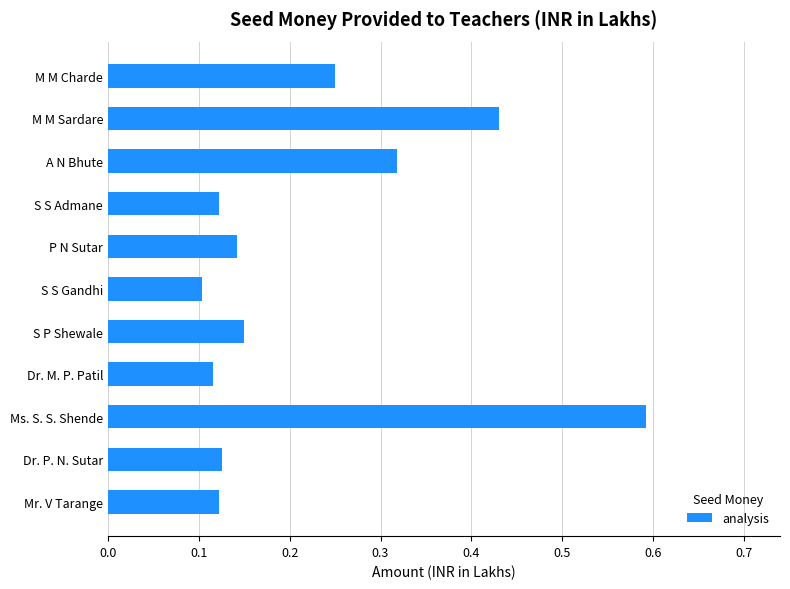

How many bars are there in total?

11